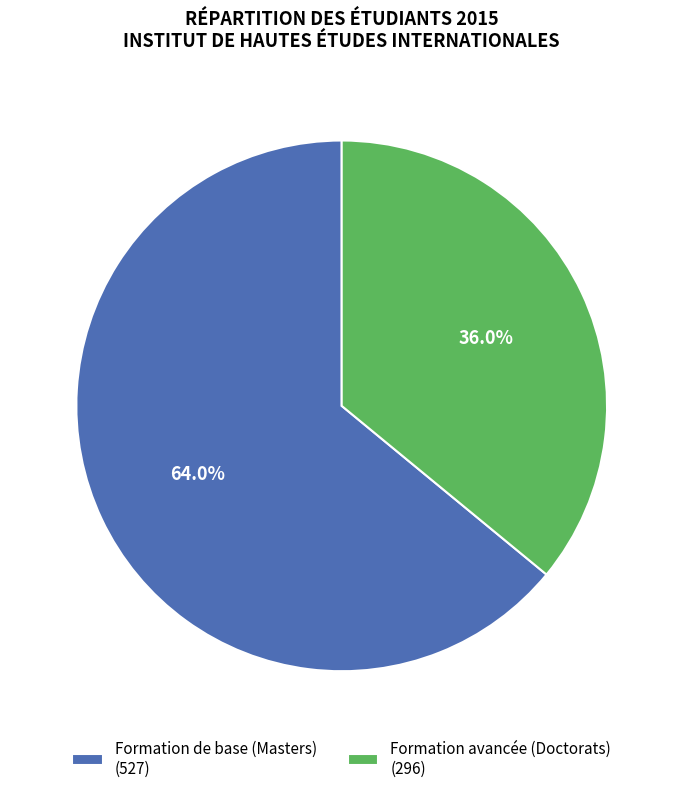

What percentage is NOT represented by Formation de base (Masters)?

36.0%